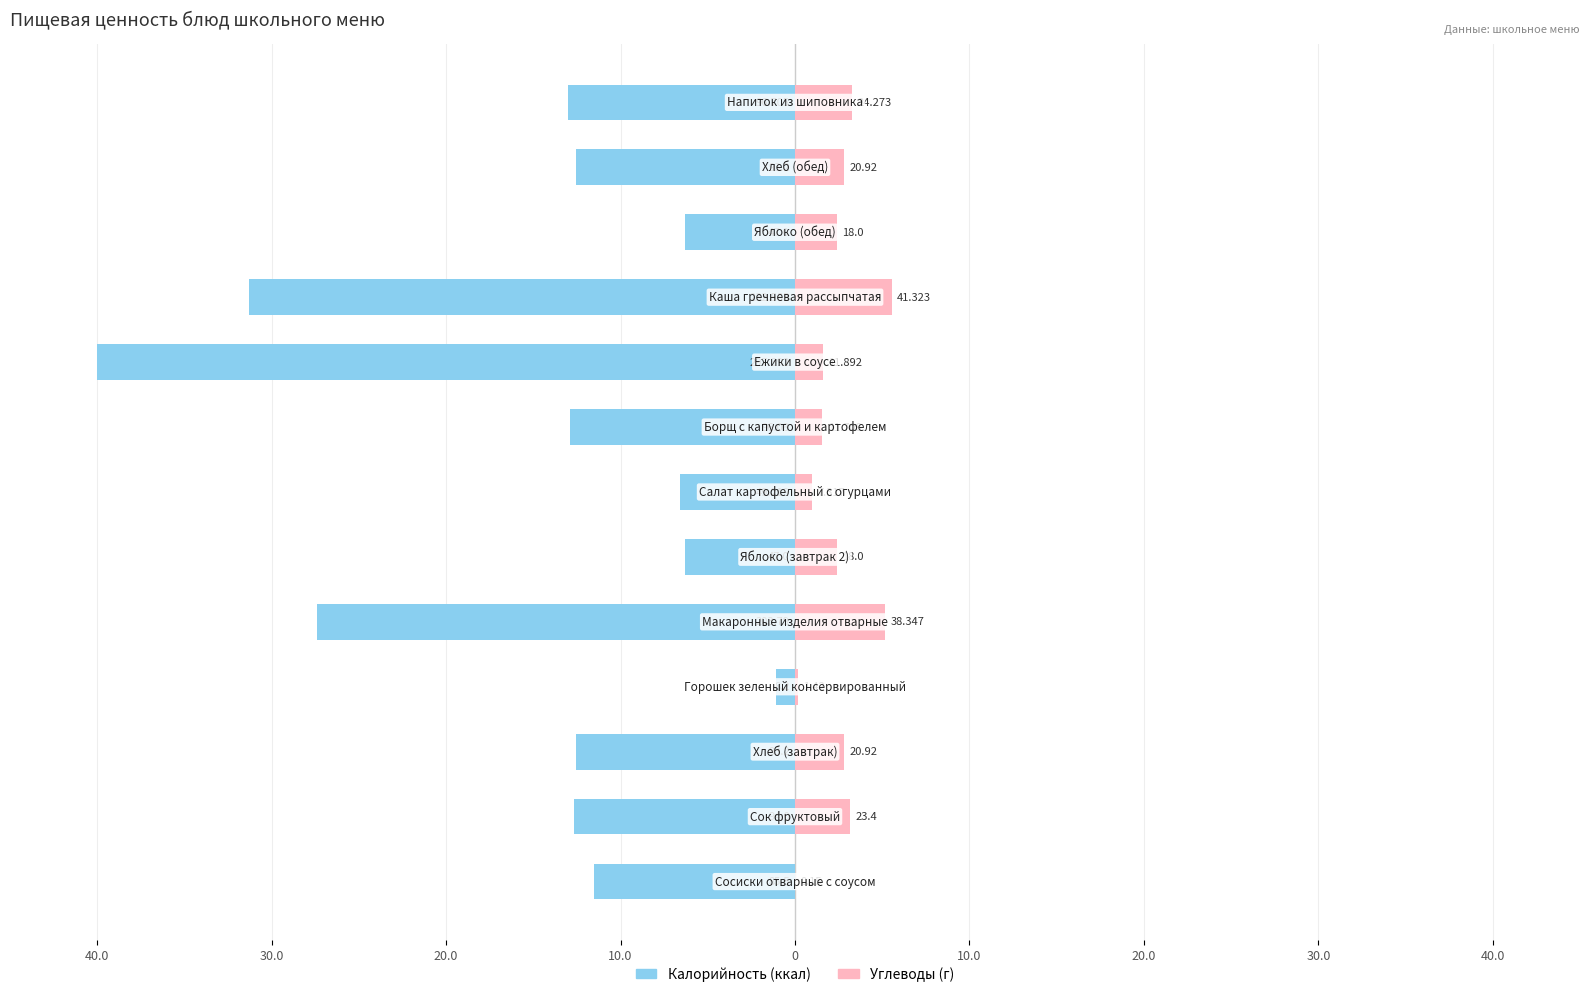

Rank the series by their average value, from highest to lowest.

Углеводы, Калорийность